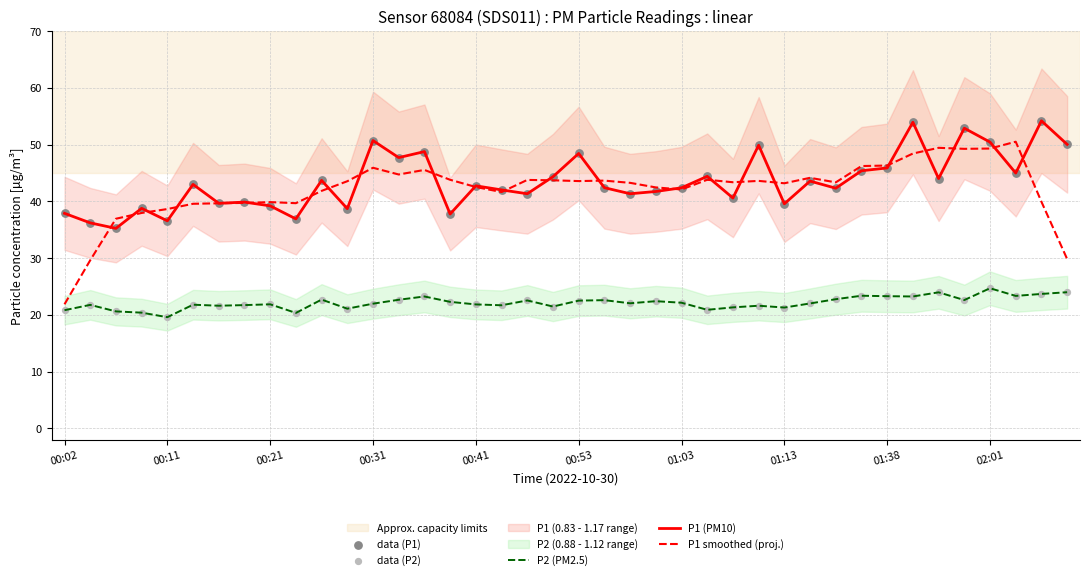

Which series has the widest spread of Y values?

P1 smoothed (proj.)